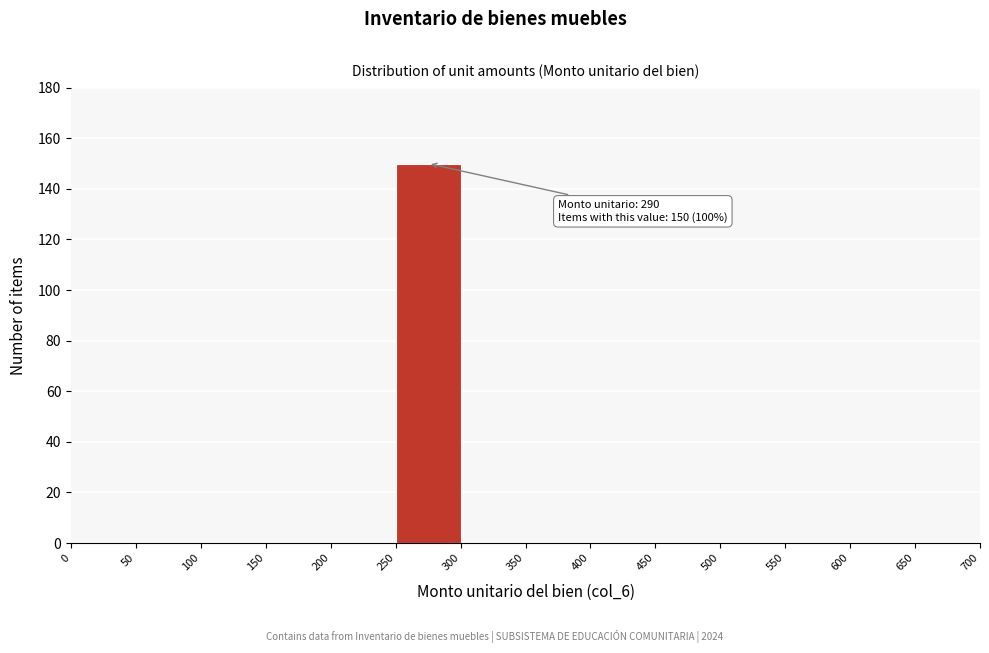

Which range on the x-axis has the tallest bar?

250 to 300